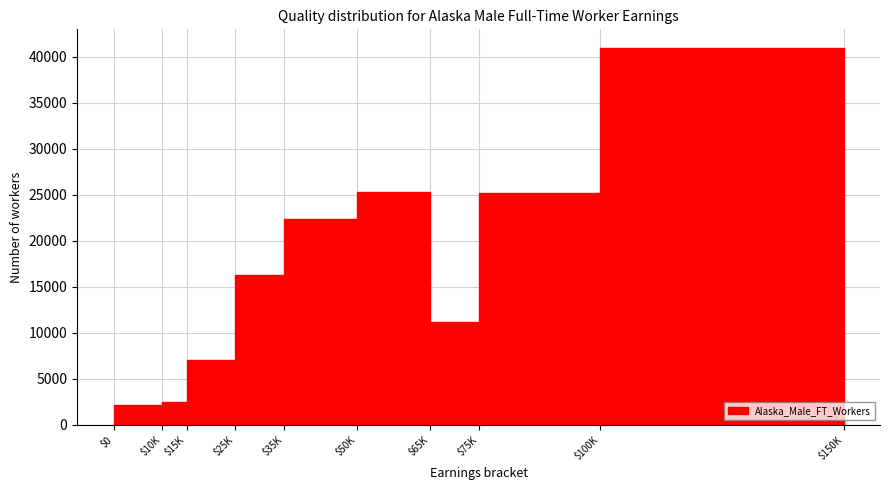

The value at $15K is 7048. True or false?

True